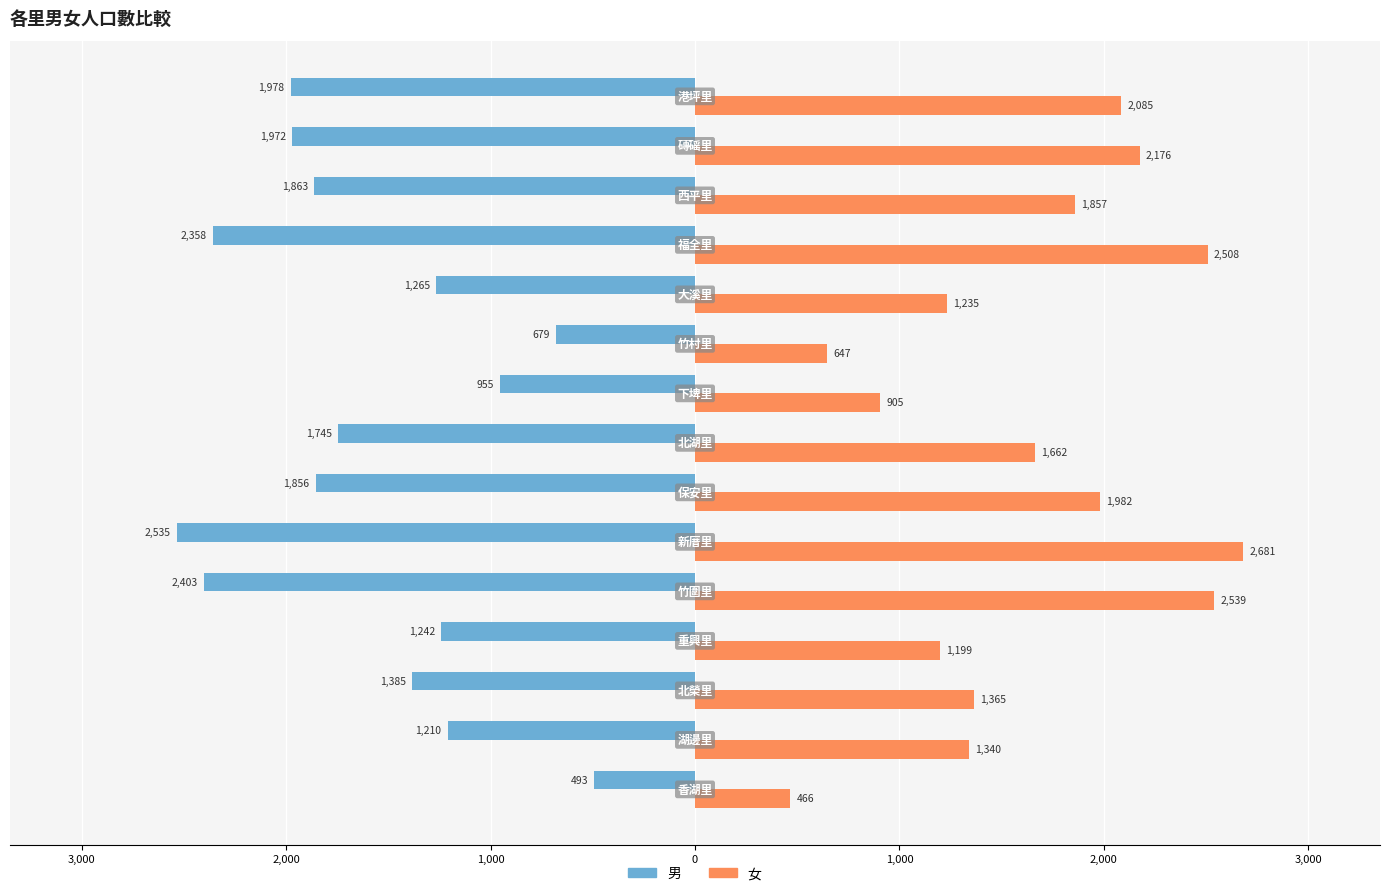

What are all the series names shown in the legend?

男, 女